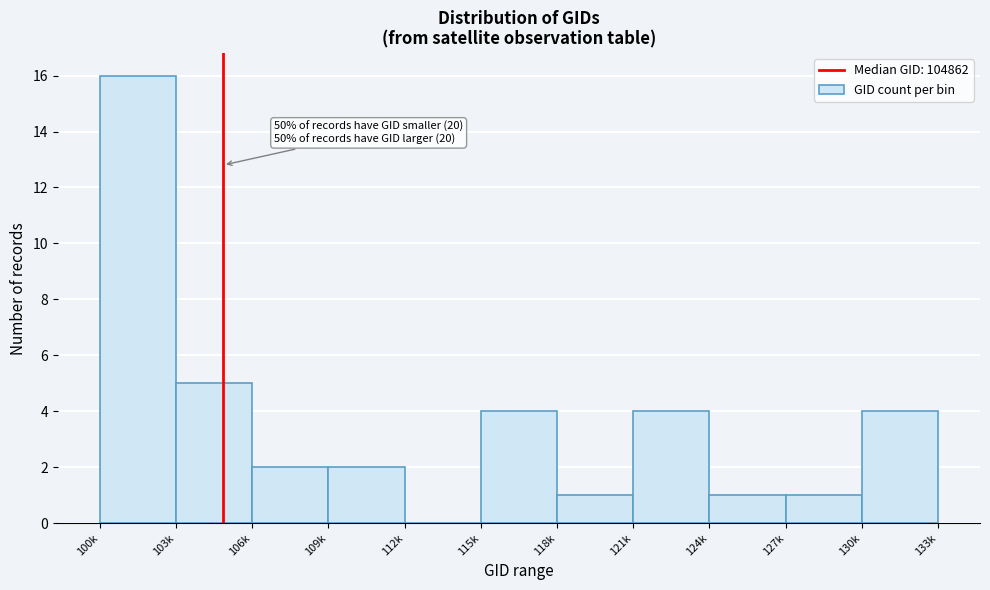

Reading left to right, transcribe all the data shown in this chart.

100k=16	103k=5	106k=2	109k=2	112k=0	115k=4	118k=1	121k=4	124k=1	127k=1	130k=4